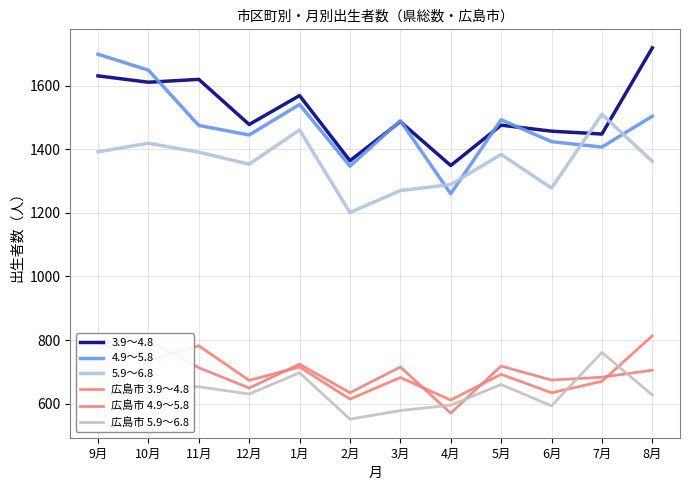

What are all the series names shown in the legend?

3.9～4.8, 4.9～5.8, 5.9～6.8, 広島市 3.9～4.8, 広島市 4.9～5.8, 広島市 5.9～6.8